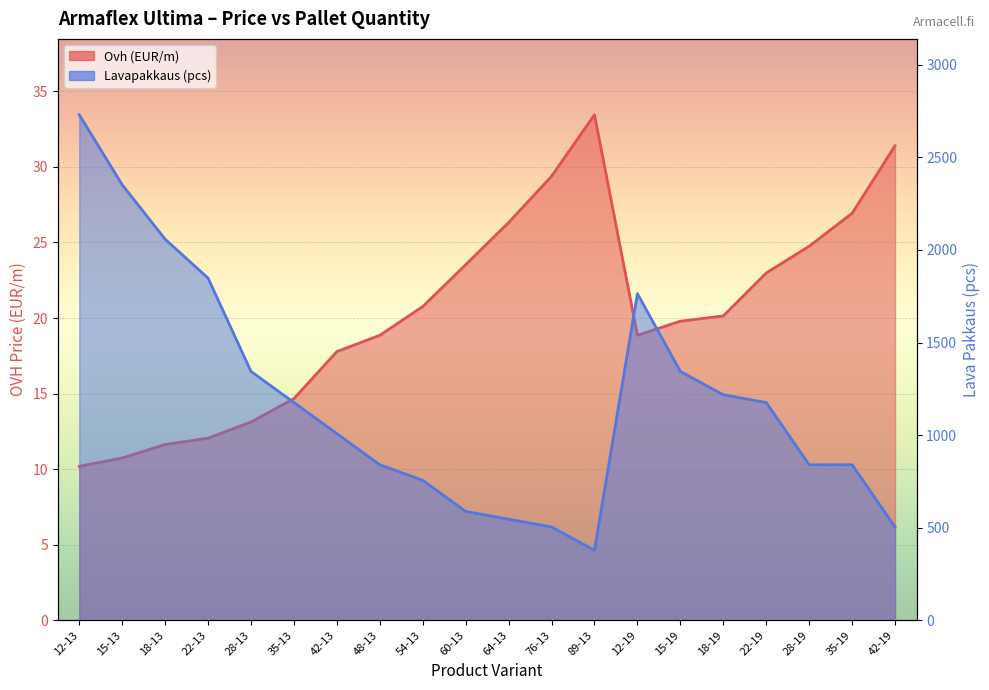

Is the value of Lavapakkaus at 12-19 greater than the value of Ovh (EUR) at 28-19?

Yes